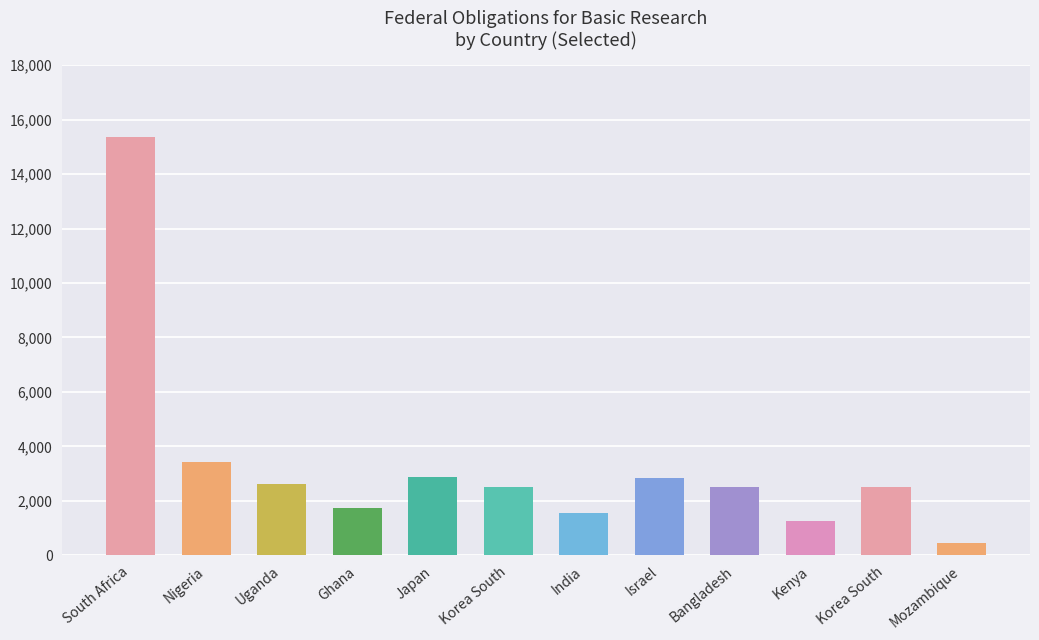

What is the smallest value displayed?

471.4